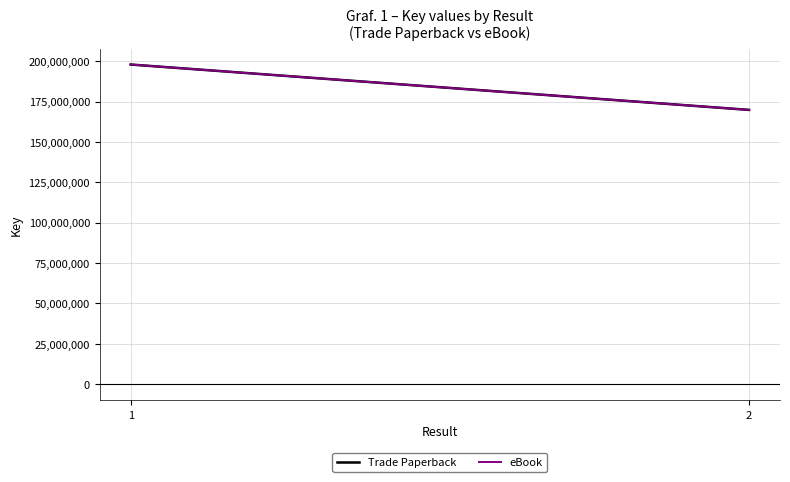

What is the value of the Trade Paperback point at the 2nd from the left?

169816767